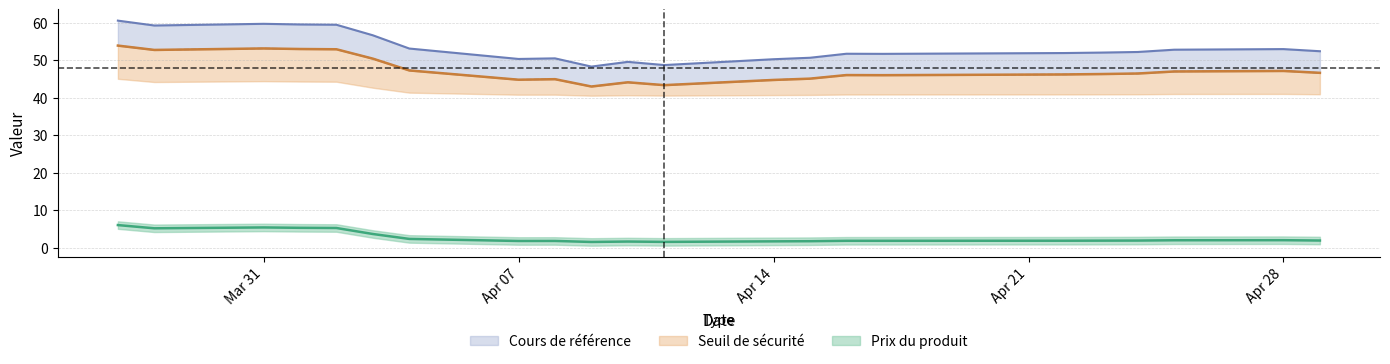

How many interior local peaks does the Seuil de sécurité series have?

5